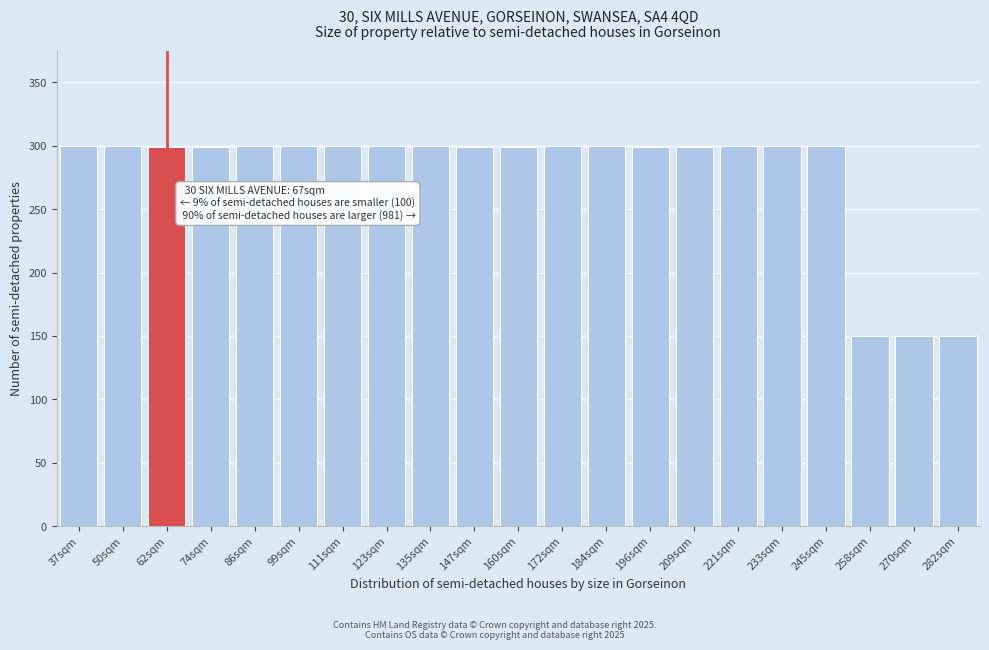

What is the difference between the maximum and second lowest values?

150.1